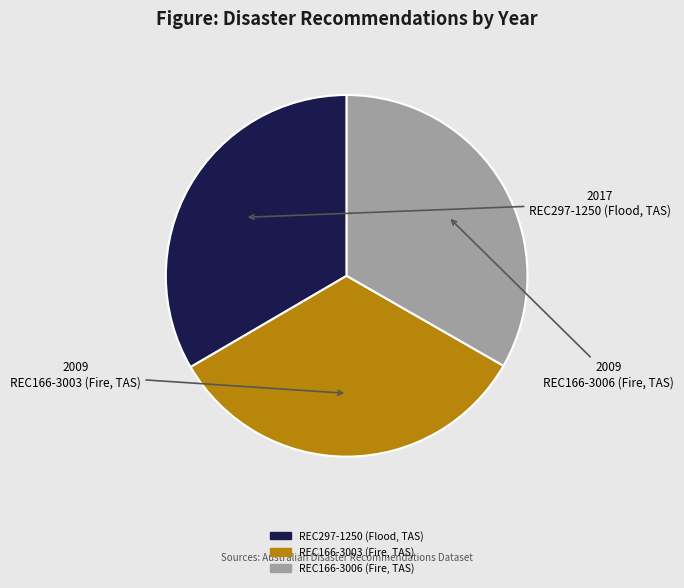

Combined, do REC297-1250 (Flood, TAS) and REC166-3003 (Fire, TAS) account for over 50%?

Yes